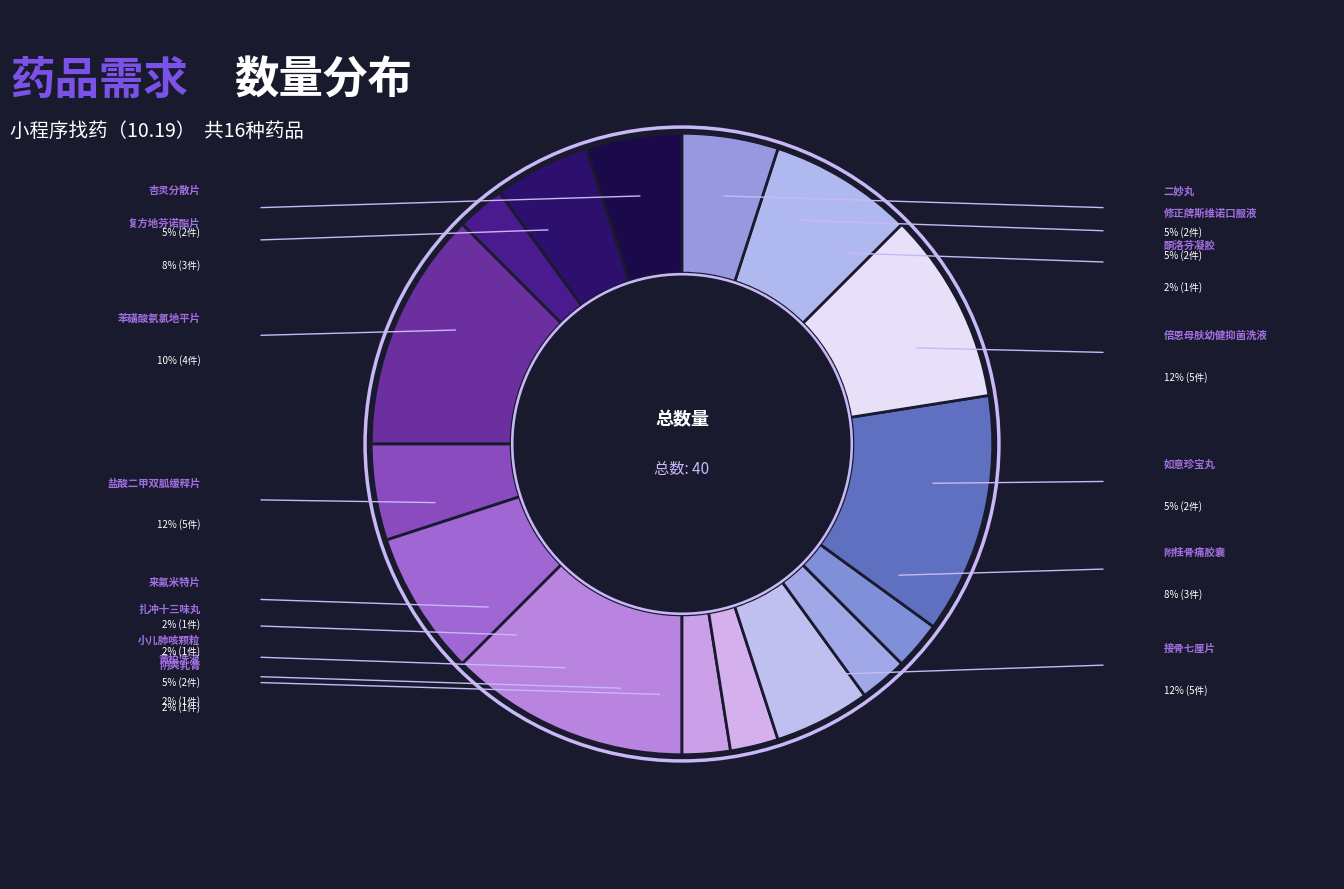

Is there any slice that represents more than half of the pie?

No